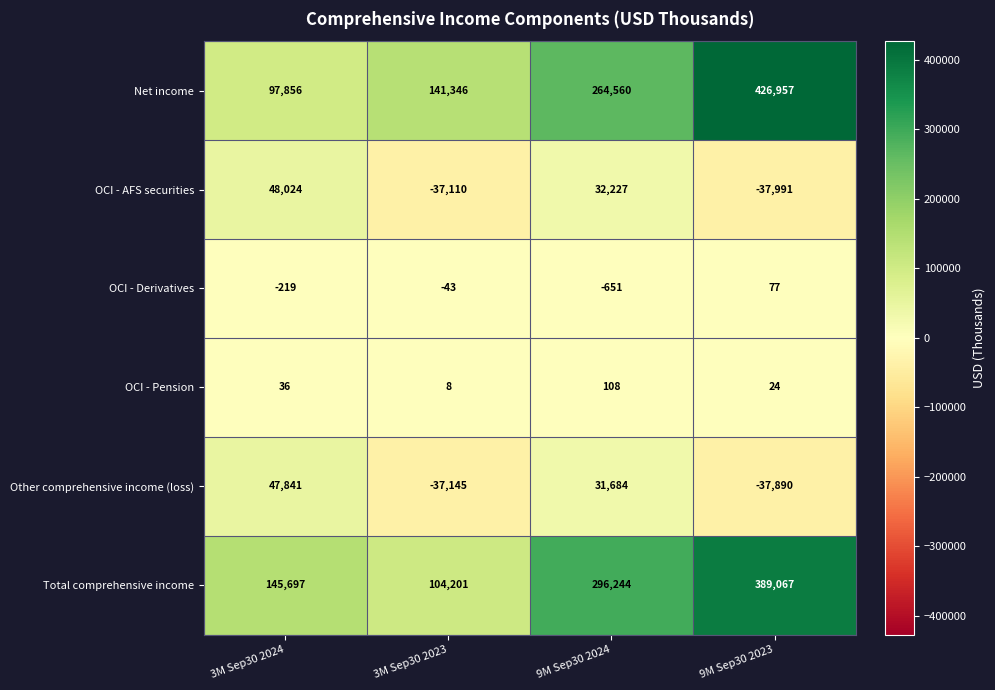

Between 3M Sep30 2023 and 9M Sep30 2024, which series saw the biggest shift?

Total comprehensive income